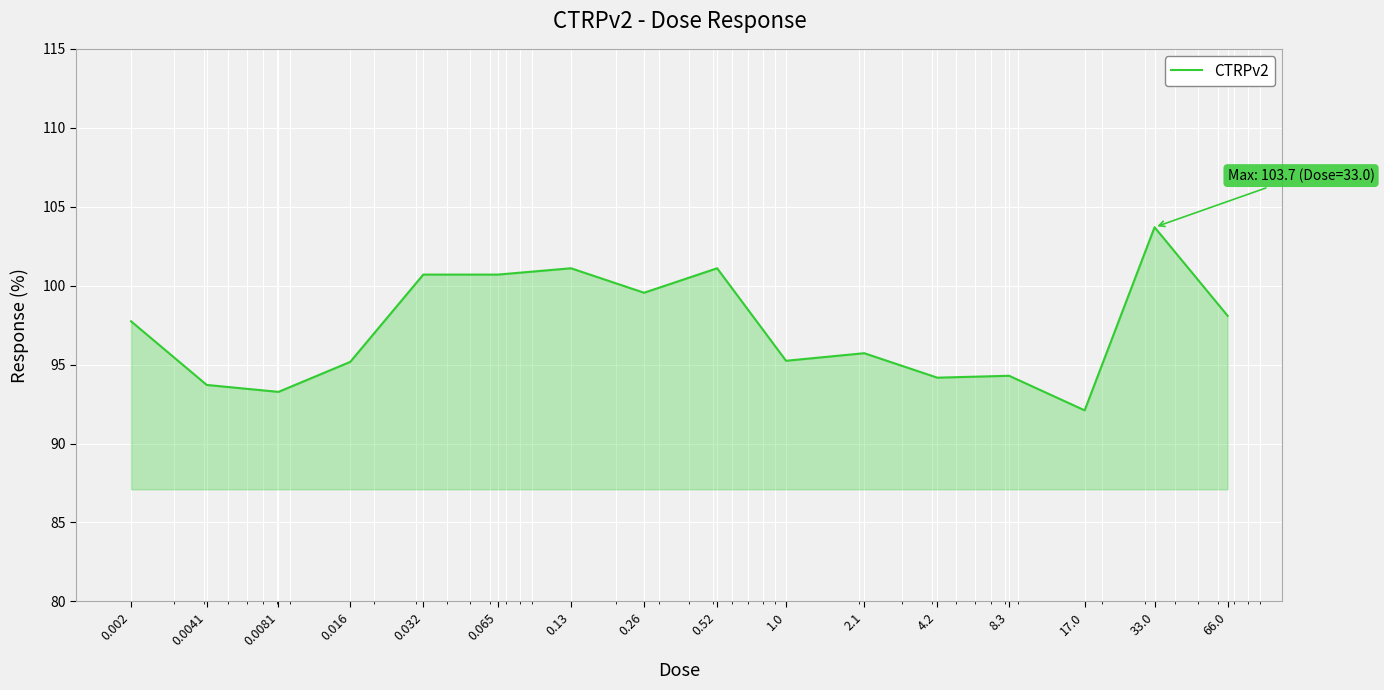

What is the smallest value displayed?

92.1